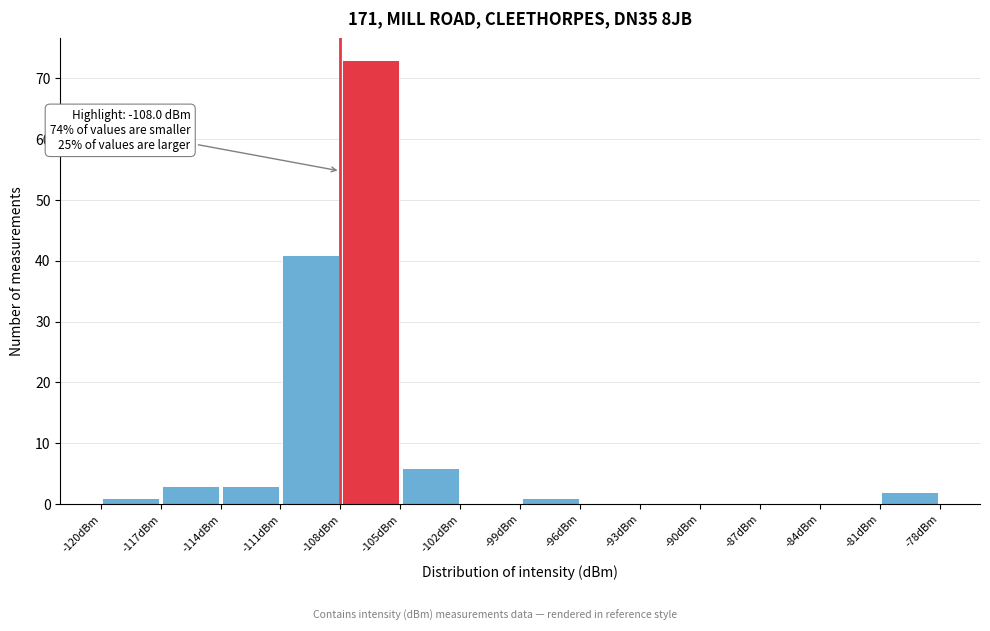

Which range on the x-axis has the tallest bar?

-108 to -105